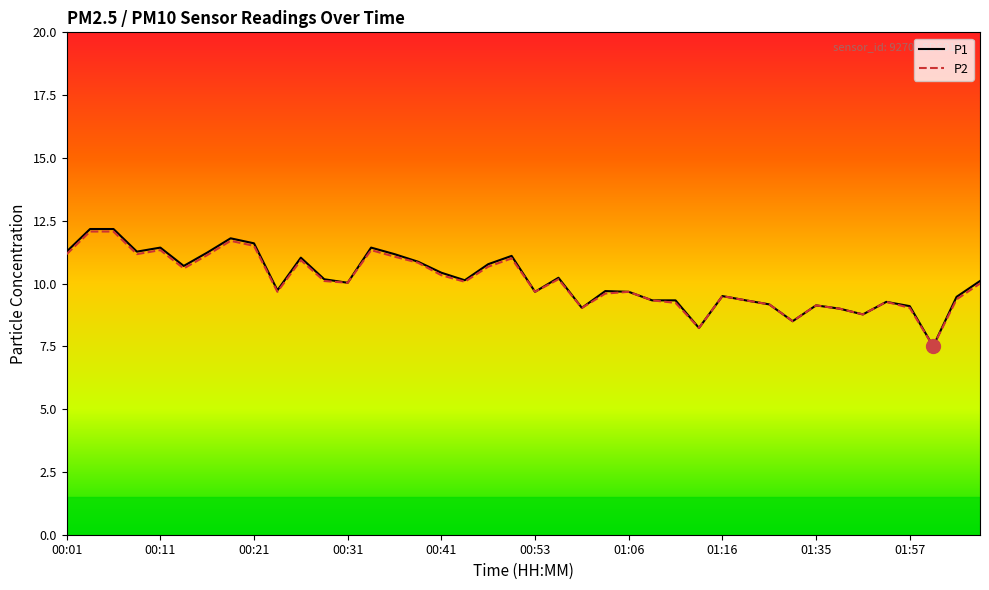

Which series has the widest spread of values?

P1